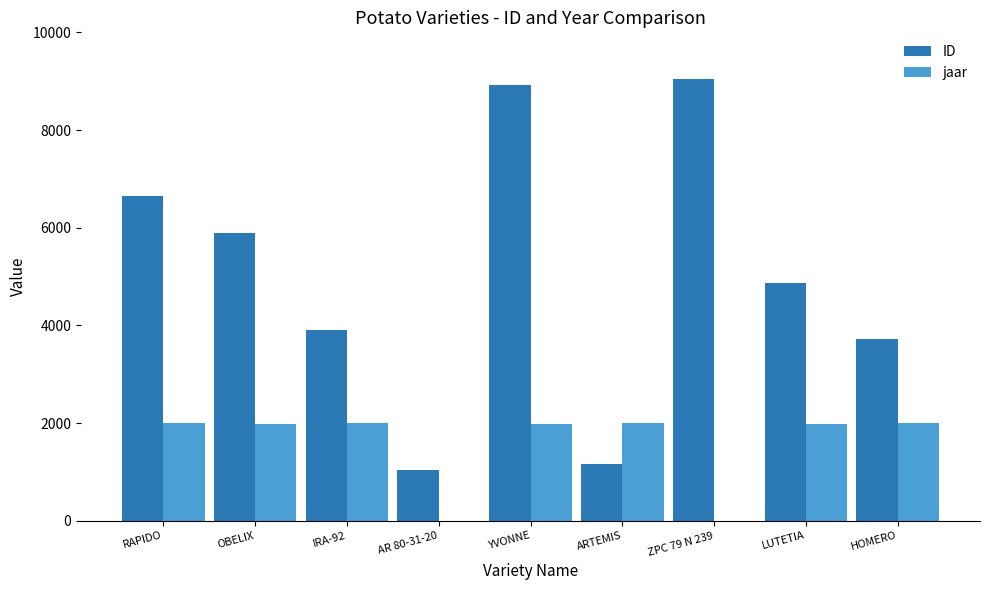

What is the average value of the ID series?

5023